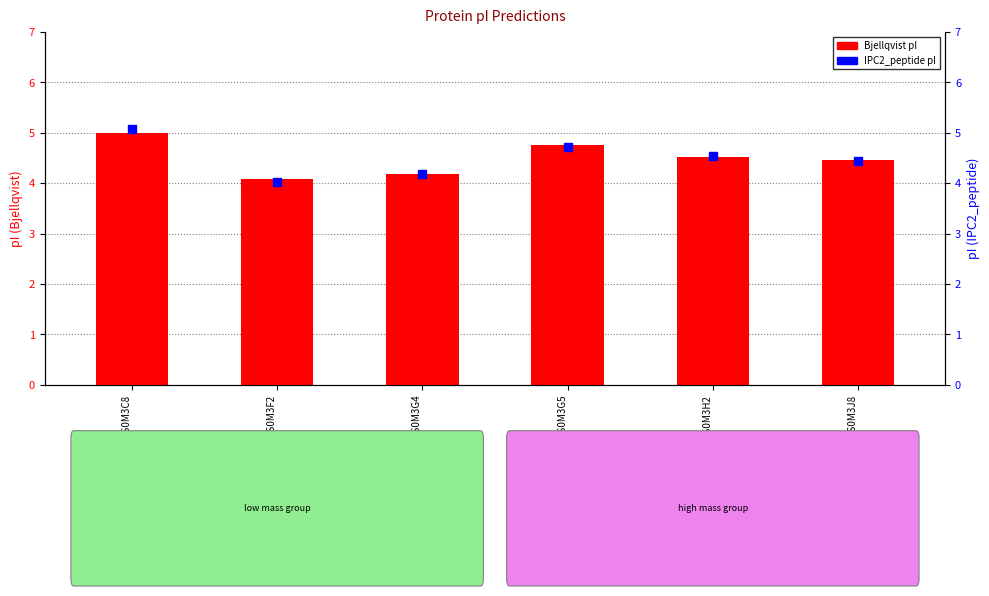

What are all the series names shown in the legend?

Bjellqvist pI, IPC2_peptide pI